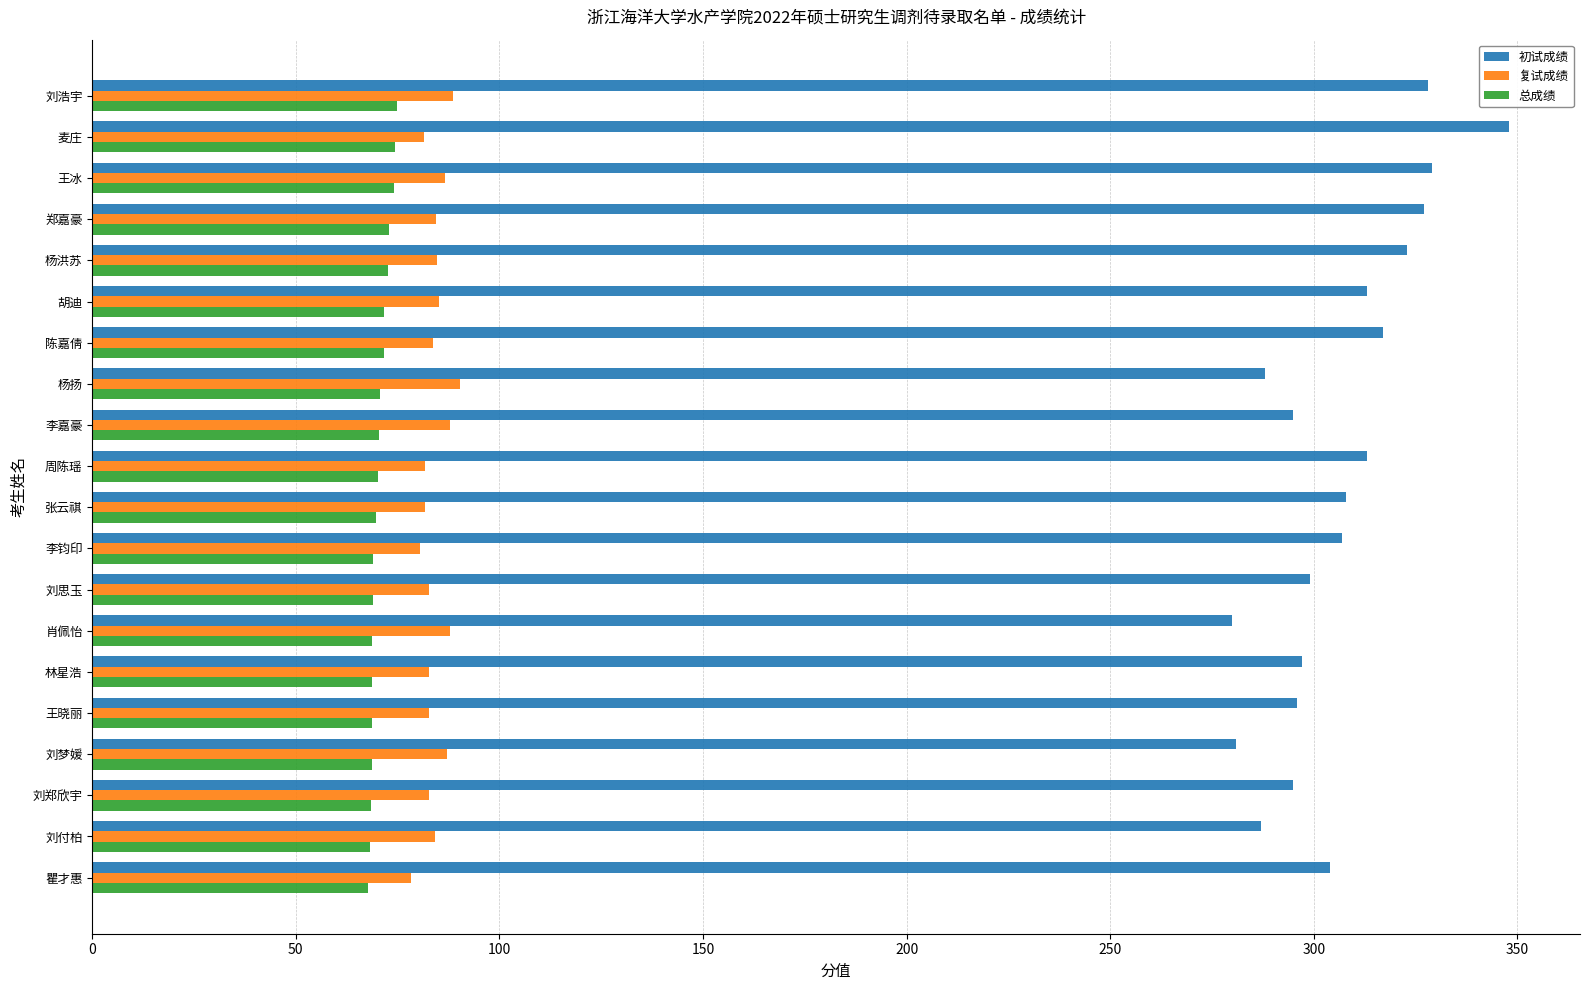

Which series has the widest spread of values?

初试成绩